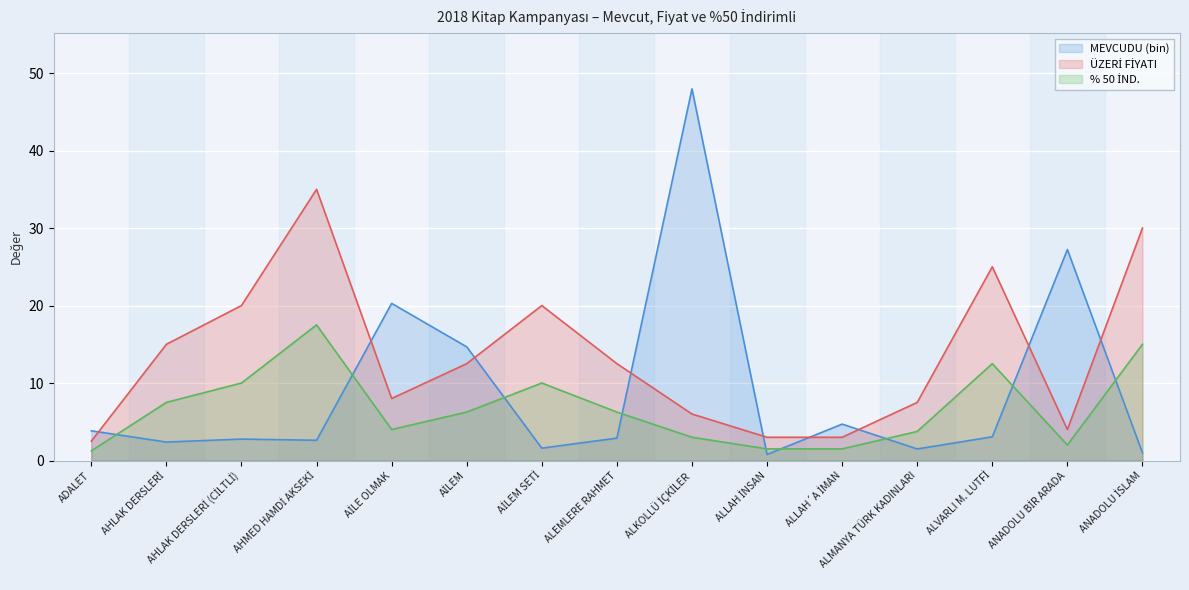

Which series has the largest range (max minus min)?

MEVCUDU (bin)